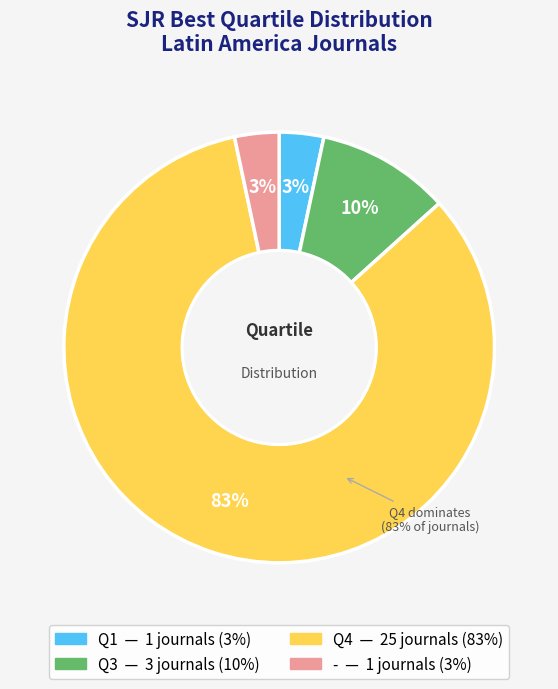

To the nearest percent, what is the average slice percentage?

25%